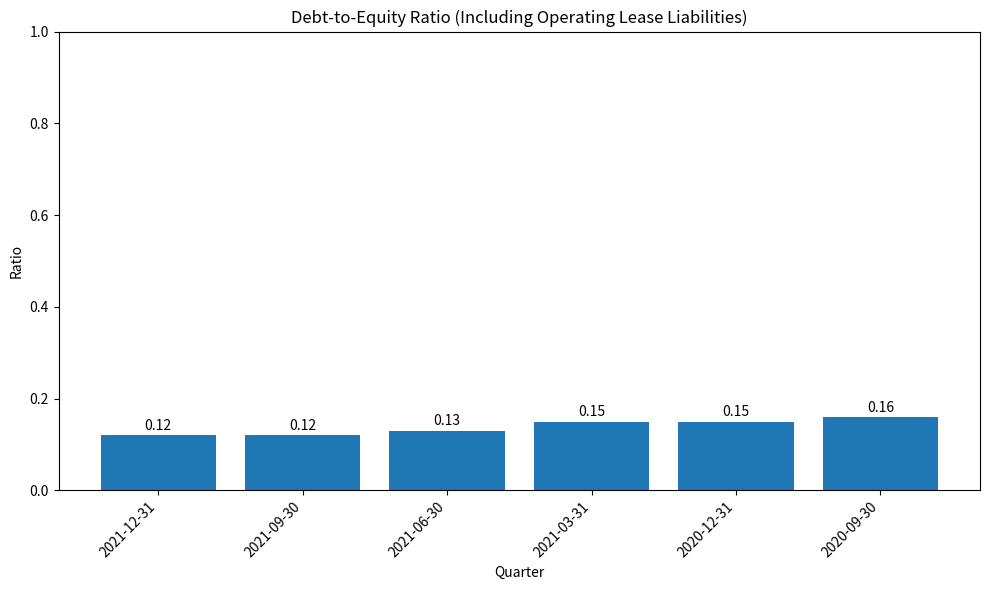

What is the sum of all values?

0.8